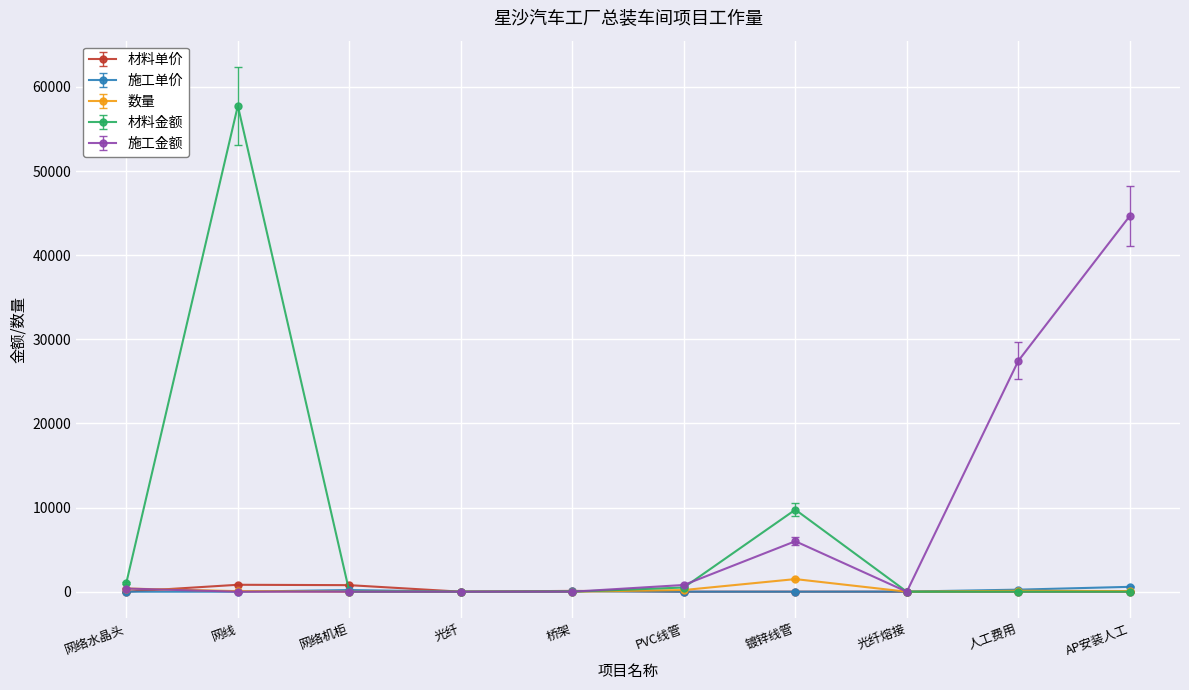

Where is the first local maximum for 材料金额?

网线